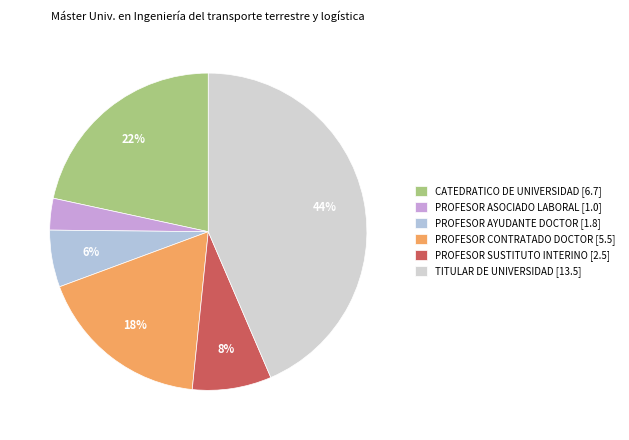

Does PROFESOR AYUDANTE DOCTOR account for over 50% of the chart?

No